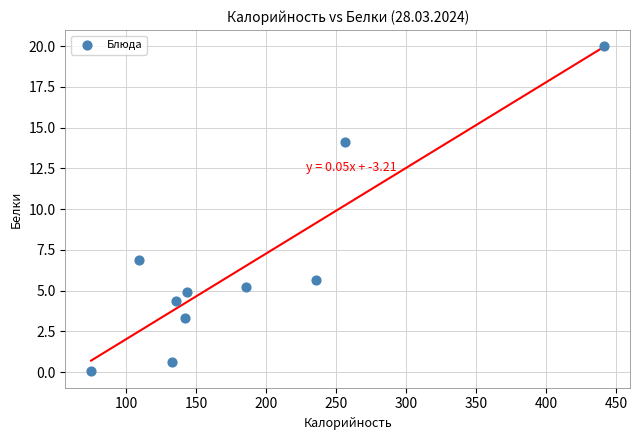

What is the range of Y values (max minus min)?

19.9